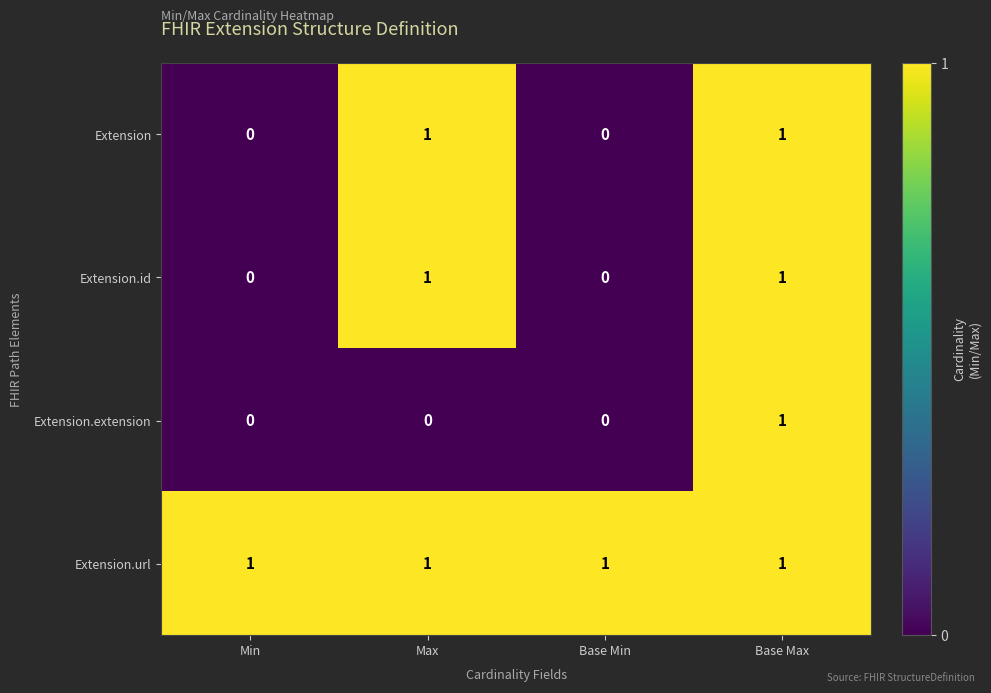

Reading right to left, transcribe all the data shown in this chart.

Extension: Base Max=1	Base Min=0	Max=1	Min=0
Extension.id: Base Max=1	Base Min=0	Max=1	Min=0
Extension.extension: Base Max=1	Base Min=0	Max=0	Min=0
Extension.url: Base Max=1	Base Min=1	Max=1	Min=1